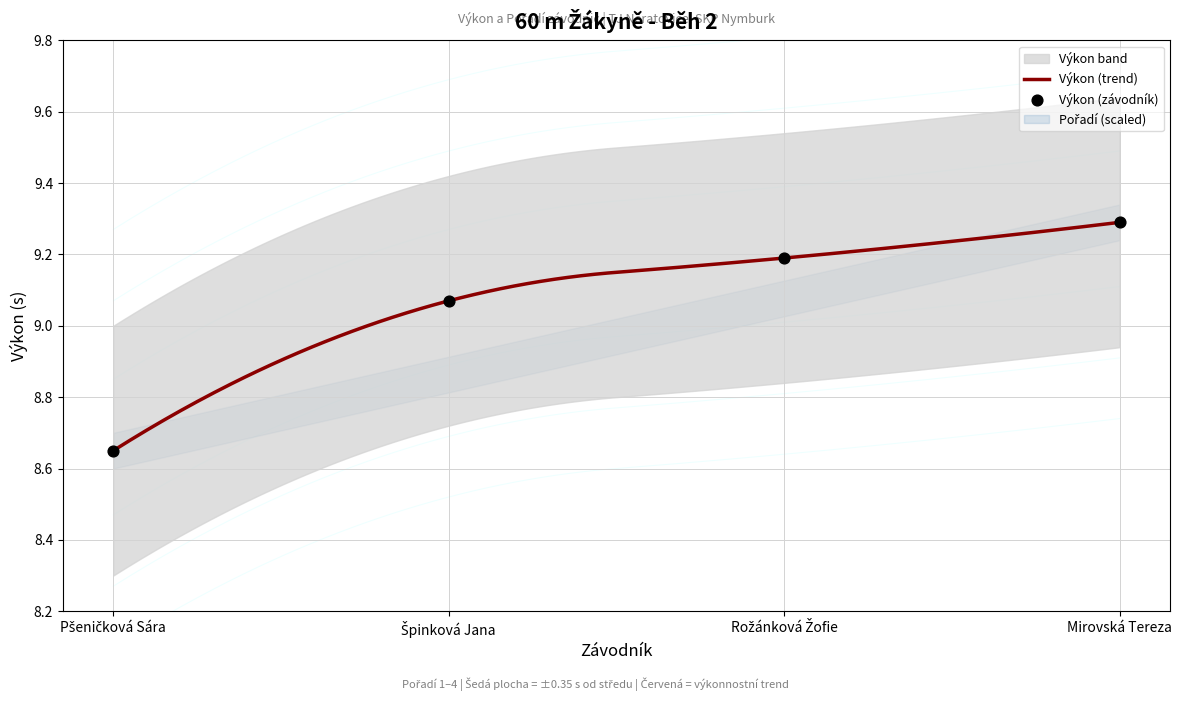

What is the change in value from Pšeničková Sára to Mirovská Tereza?

+0.6